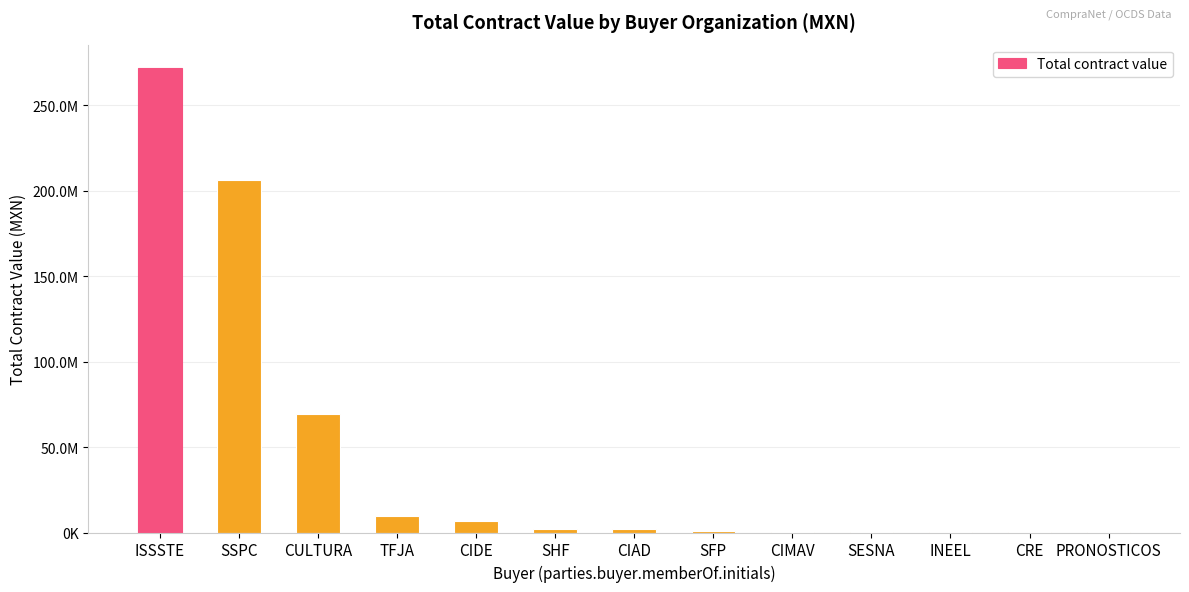

What is the greatest value displayed?

271916221.1